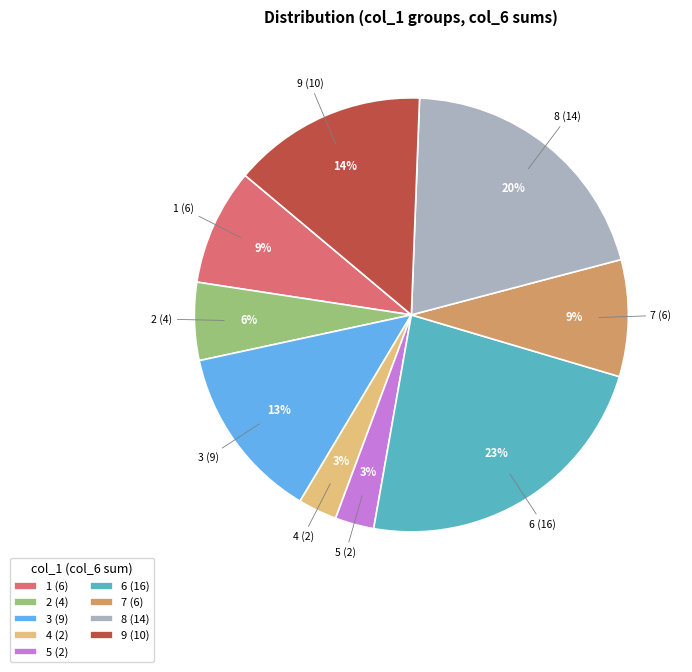

To the nearest percent, what is the average slice percentage?

11%